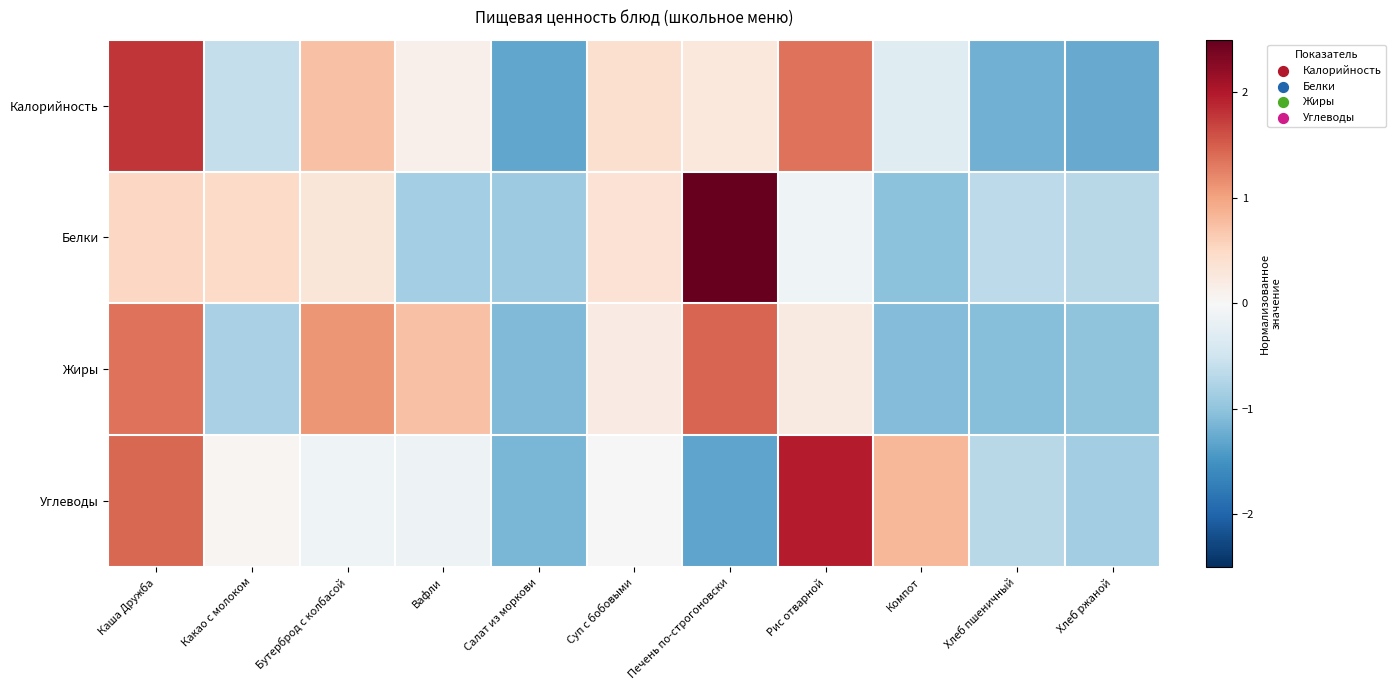

Reading left to right, extract all data points from this chart.

Калорийность: Каша Дружба=1.8	Какао с молоком=-0.6	Бутерброд с колбасой=0.7	Вафли=0.1	Салат из моркови=-1.3	Суп с бобовыми=0.4	Печень по-строгоновски=0.3	Рис отварной=1.4	Компот=-0.3	Хлеб пшеничный=-1.2	Хлеб ржаной=-1.3
Белки: Каша Дружба=0.5	Какао с молоком=0.5	Бутерброд с колбасой=0.3	Вафли=-0.8	Салат из моркови=-0.9	Суп с бобовыми=0.4	Печень по-строгоновски=2.6	Рис отварной=-0.1	Компот=-1.0	Хлеб пшеничный=-0.7	Хлеб ржаной=-0.7
Жиры: Каша Дружба=1.3	Какао с молоком=-0.8	Бутерброд с колбасой=1.1	Вафли=0.7	Салат из моркови=-1.1	Суп с бобовыми=0.2	Печень по-строгоновски=1.5	Рис отварной=0.2	Компот=-1.1	Хлеб пшеничный=-1.1	Хлеб ржаной=-1.0
Углеводы: Каша Дружба=1.4	Какао с молоком=0.0	Бутерброд с колбасой=-0.1	Вафли=-0.1	Салат из моркови=-1.1	Суп с бобовыми=-0.0	Печень по-строгоновски=-1.3	Рис отварной=2.0	Компот=0.8	Хлеб пшеничный=-0.7	Хлеб ржаной=-0.9